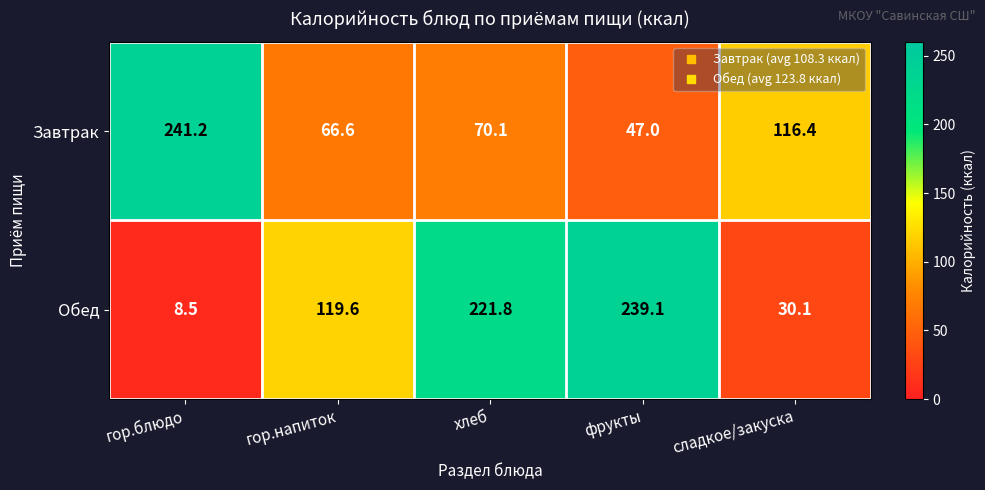

What is the minimum value shown in the chart?

8.5